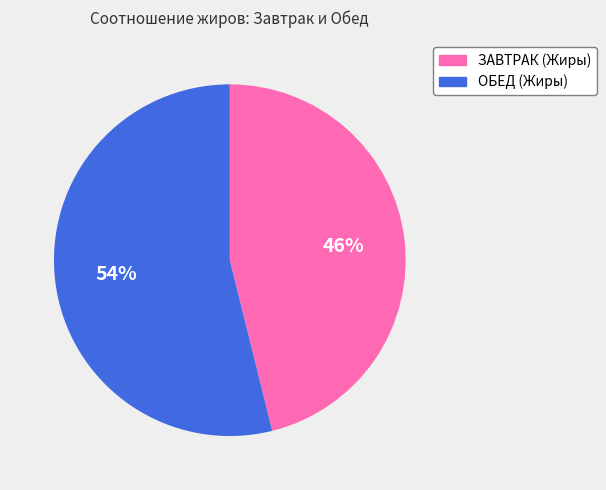

Does any single category account for the majority?

Yes